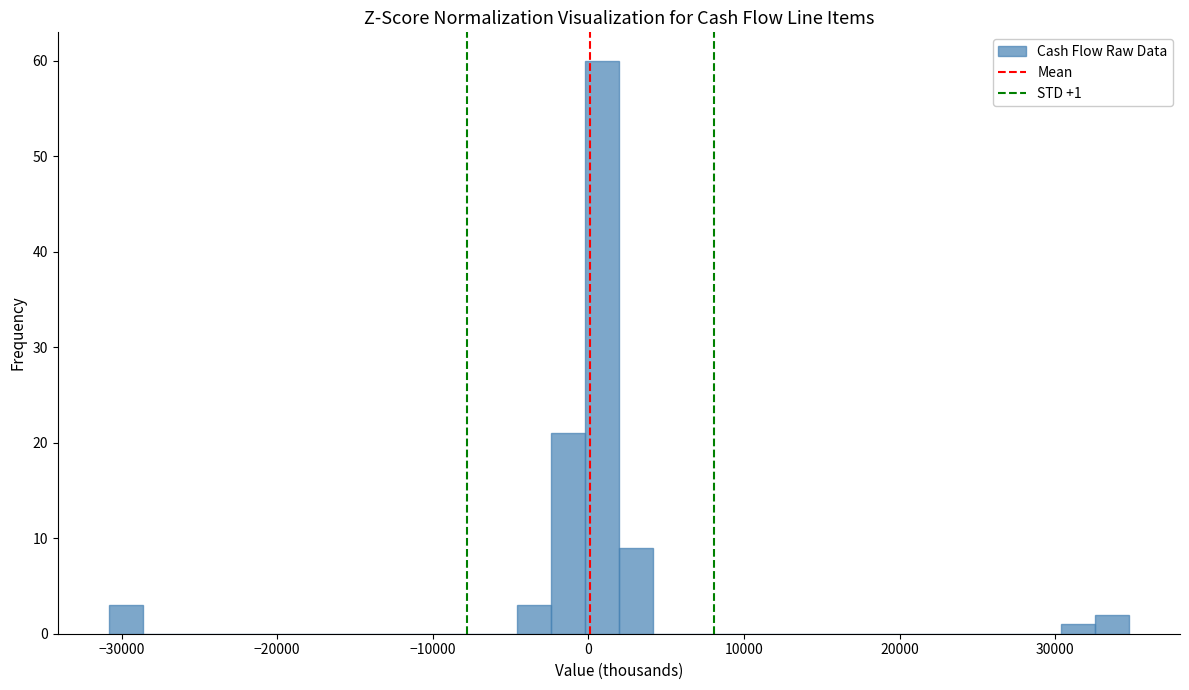

Read against the x-axis, roughly where is the centre of the tallest bar?

1000